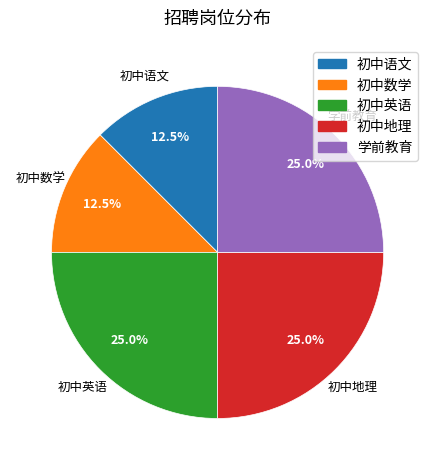

What percentage is NOT represented by 初中地理?

75.0%